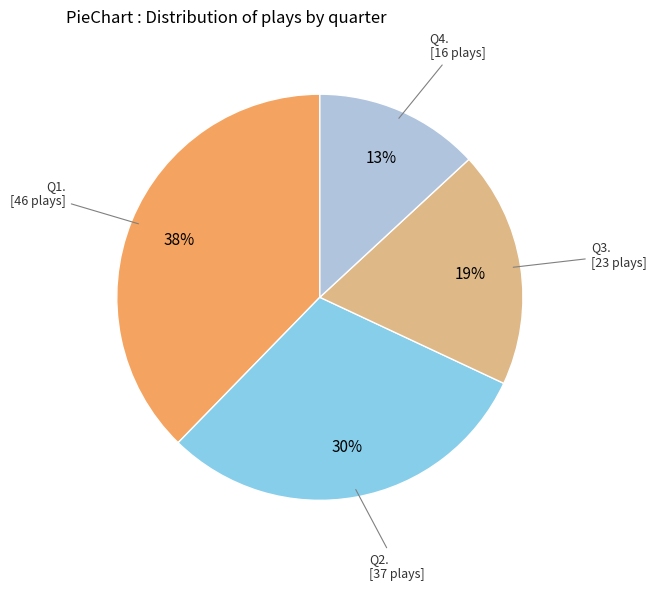

To the nearest percent, what is the average slice percentage?

25%